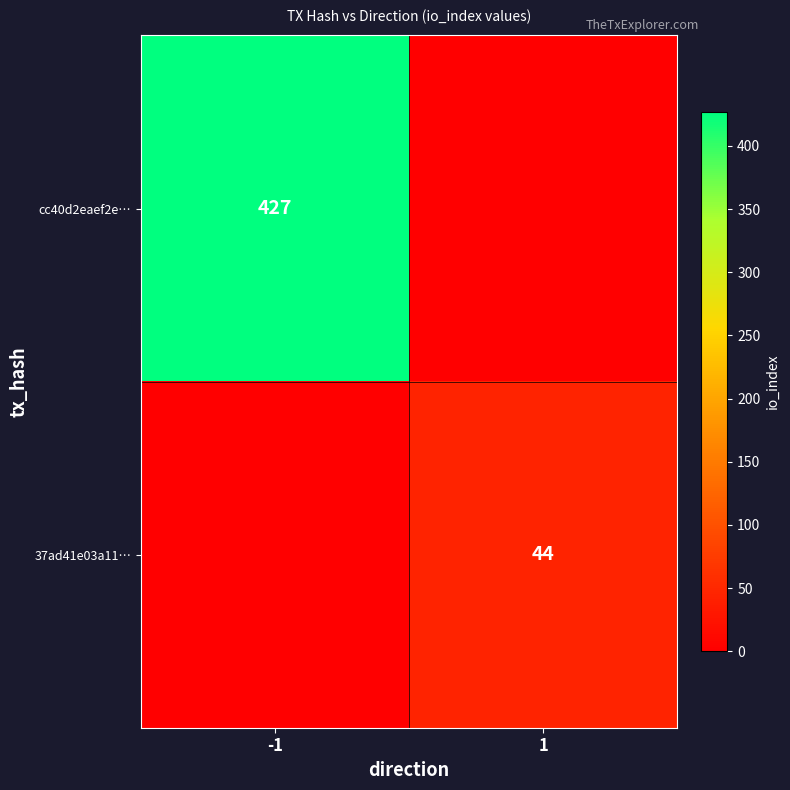

True or false: 37ad41e03a11… has a value of 44 at 1.

True